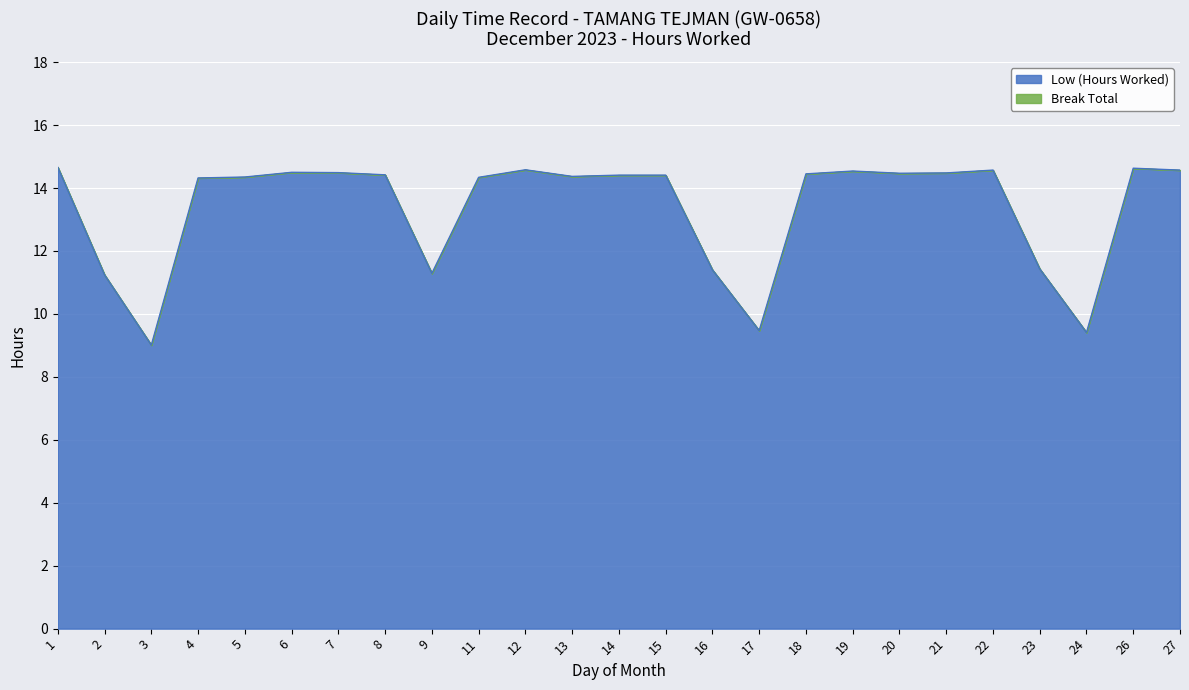

Count the number of data series in this chart.

1